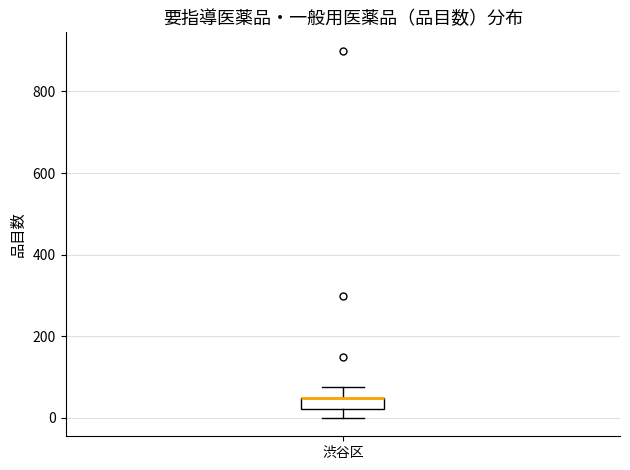

Where does the lower whisker of the box for 渋谷区 end on the y-axis? The values are not printed on the chart, so give them approximately, as read against the axis.

0